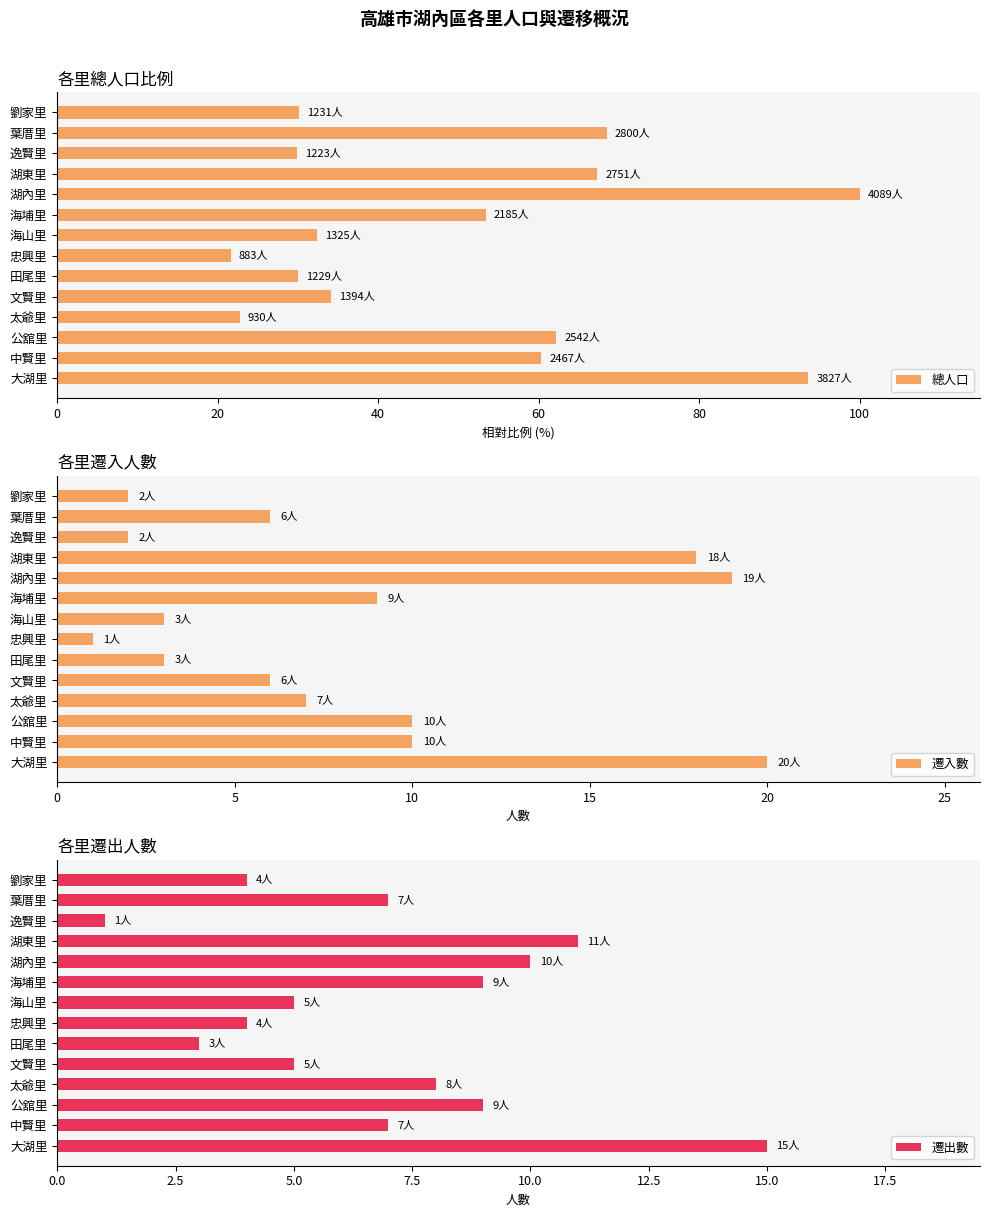

What is the highest value of the 遷出數 series?

15